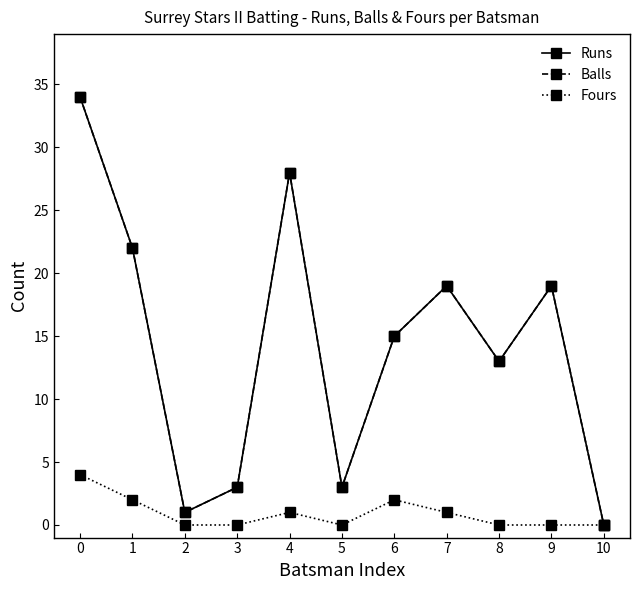

At which category does Balls reach its first local peak?

4